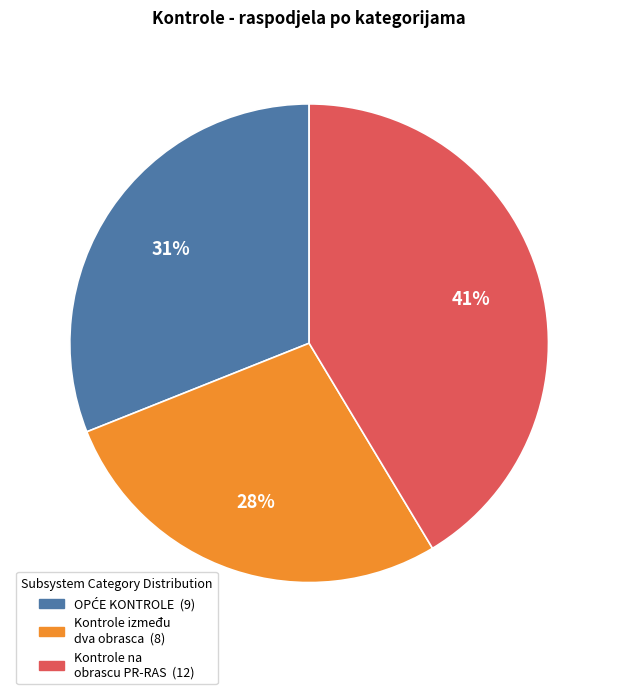

To the nearest percent, what is the average slice percentage?

33%